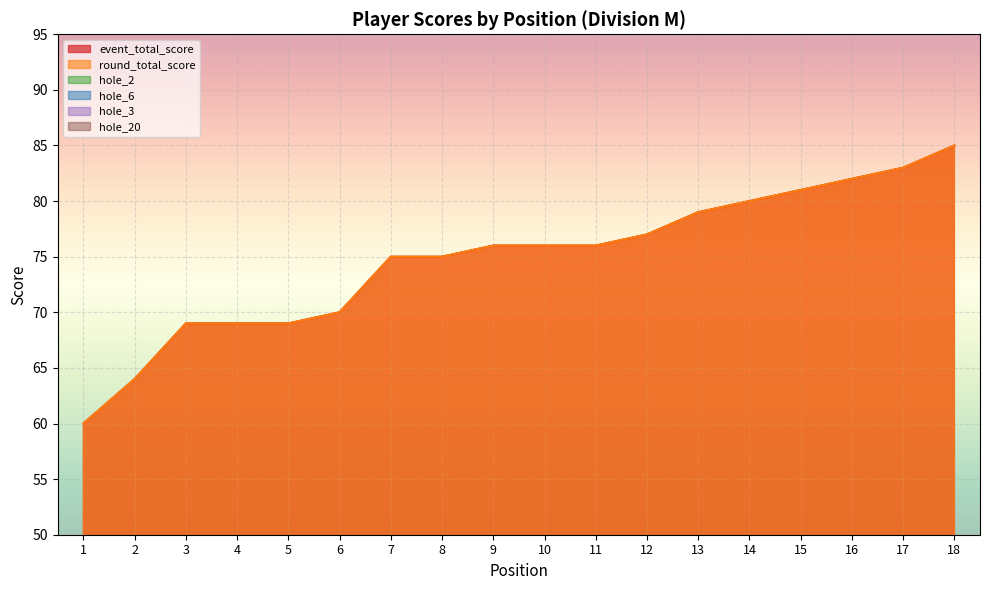

Which series has the largest range (max minus min)?

event_total_score